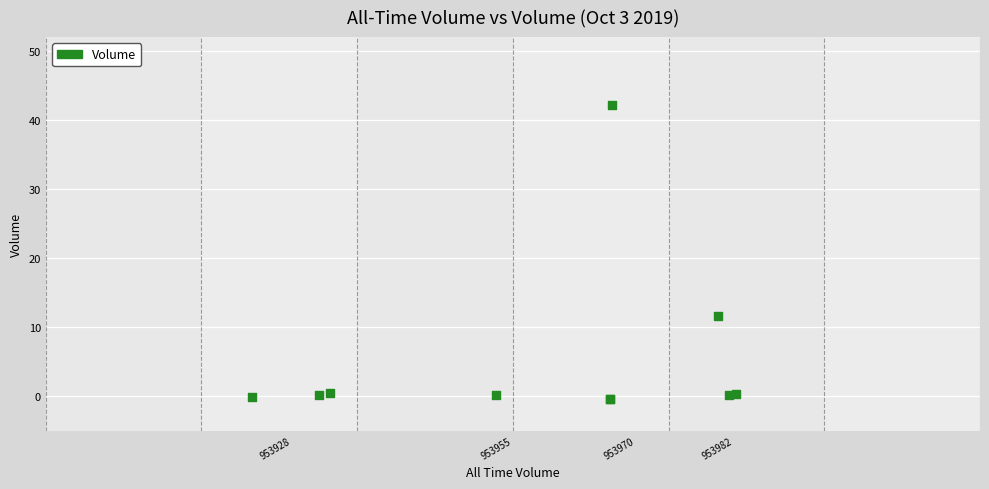

What Y value in the scatter plot is closest to 20?

11.6